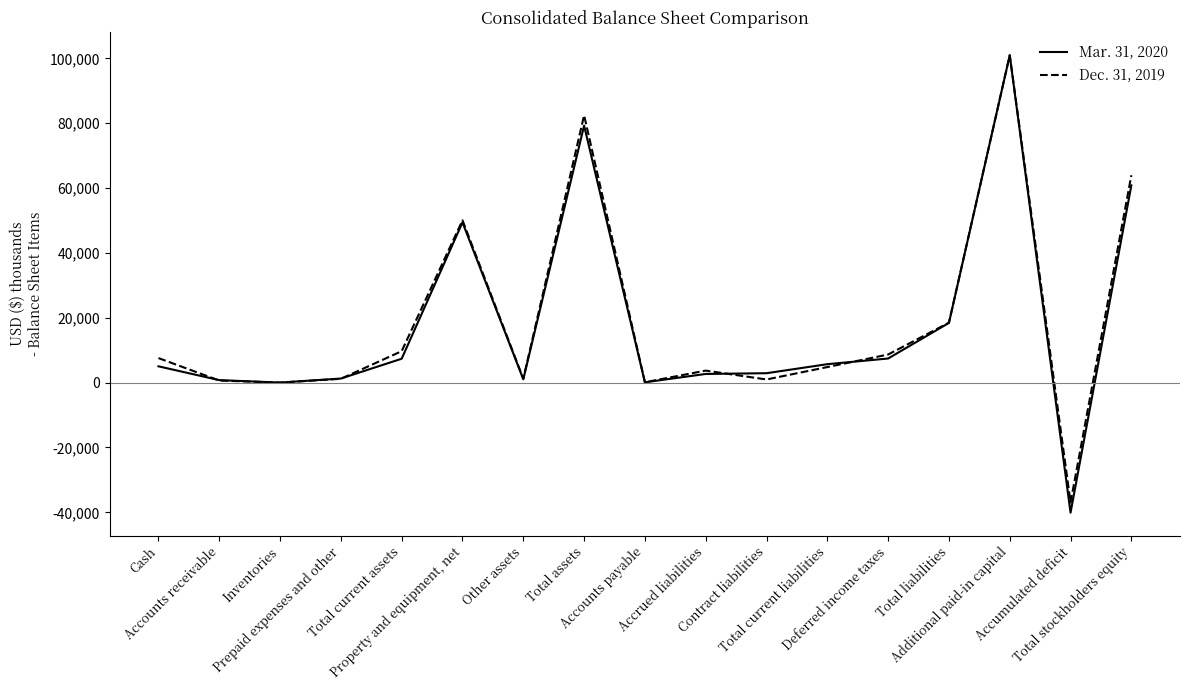

At how many categories does at least one series exceed 56783?

3